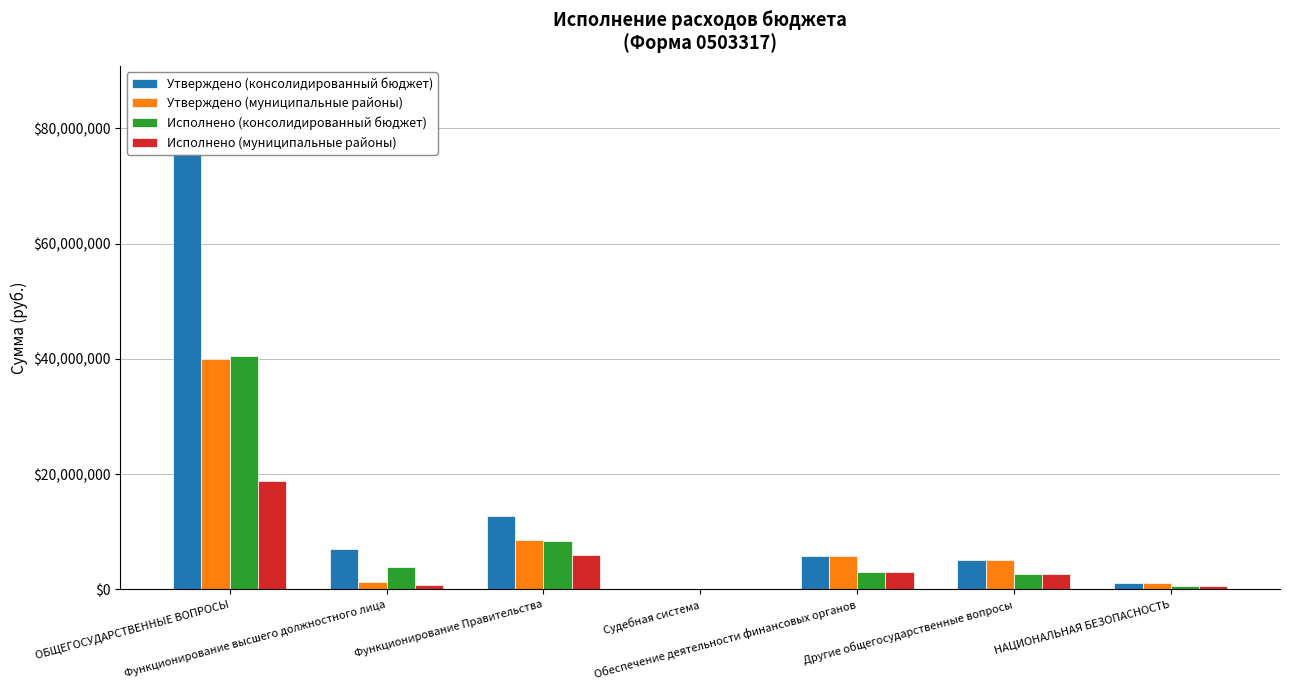

Which label corresponds to the smallest value in the chart?

Судебная система